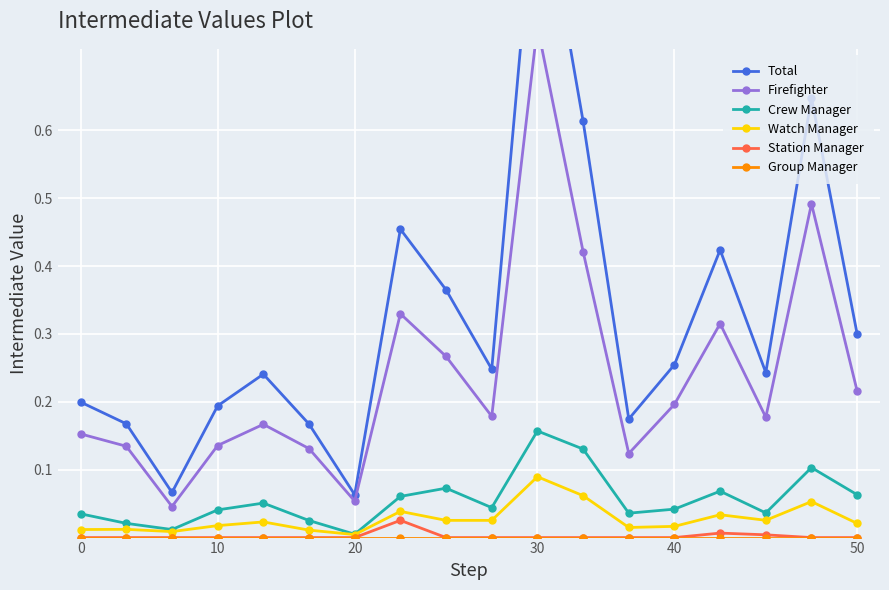

True or false: Group Manager and Firefighter cross at least once.

False